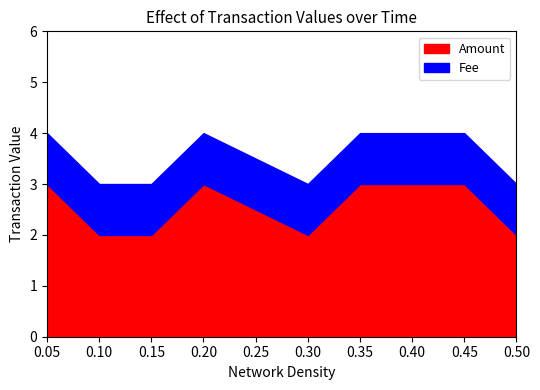

What is the total value across all series at 0.10?

3